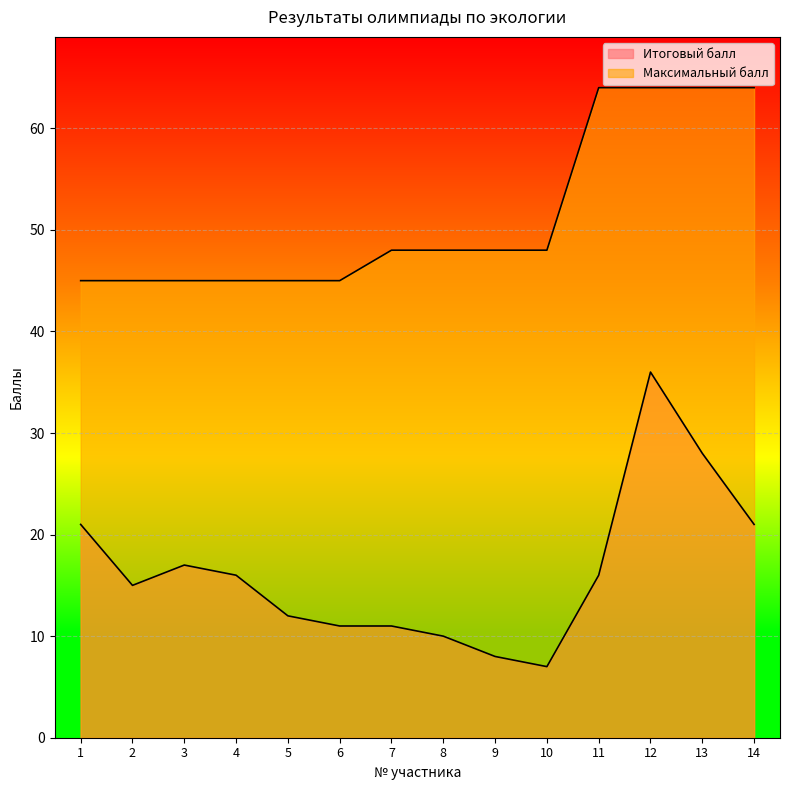

True or false: Максимальный балл and Итоговый балл cross at least once.

False